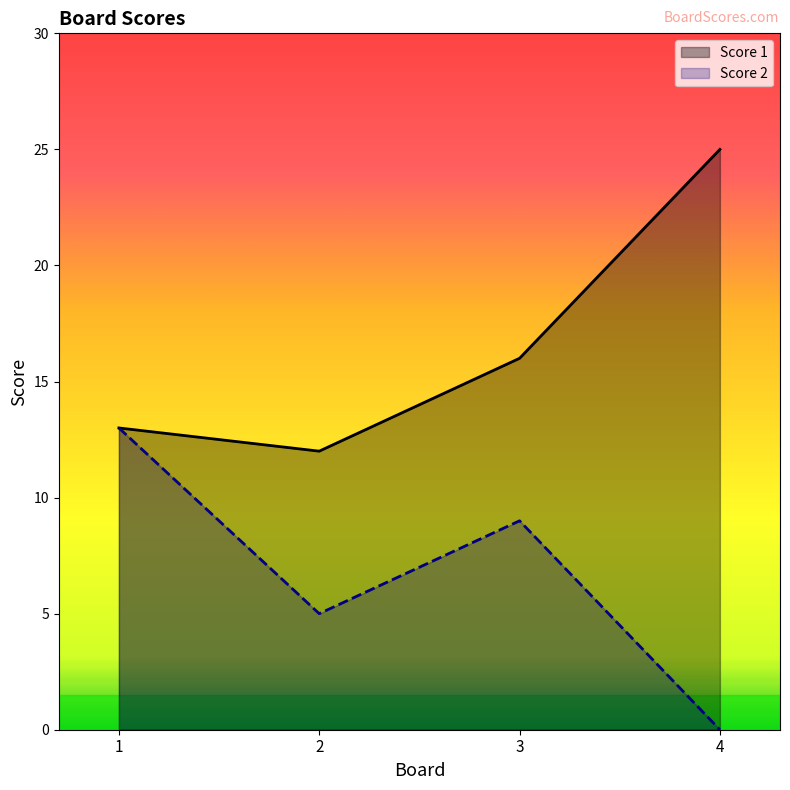

Where does the Score 1 series first go above 16?

4